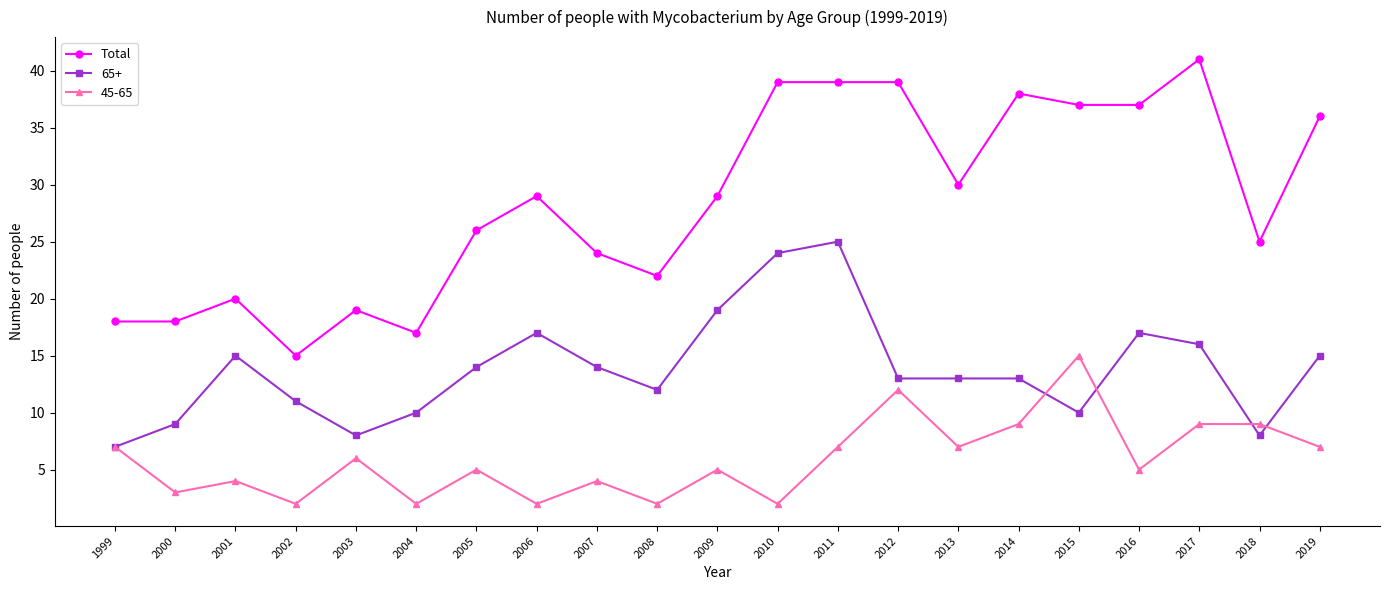

What is the minimum value shown in the chart?

2